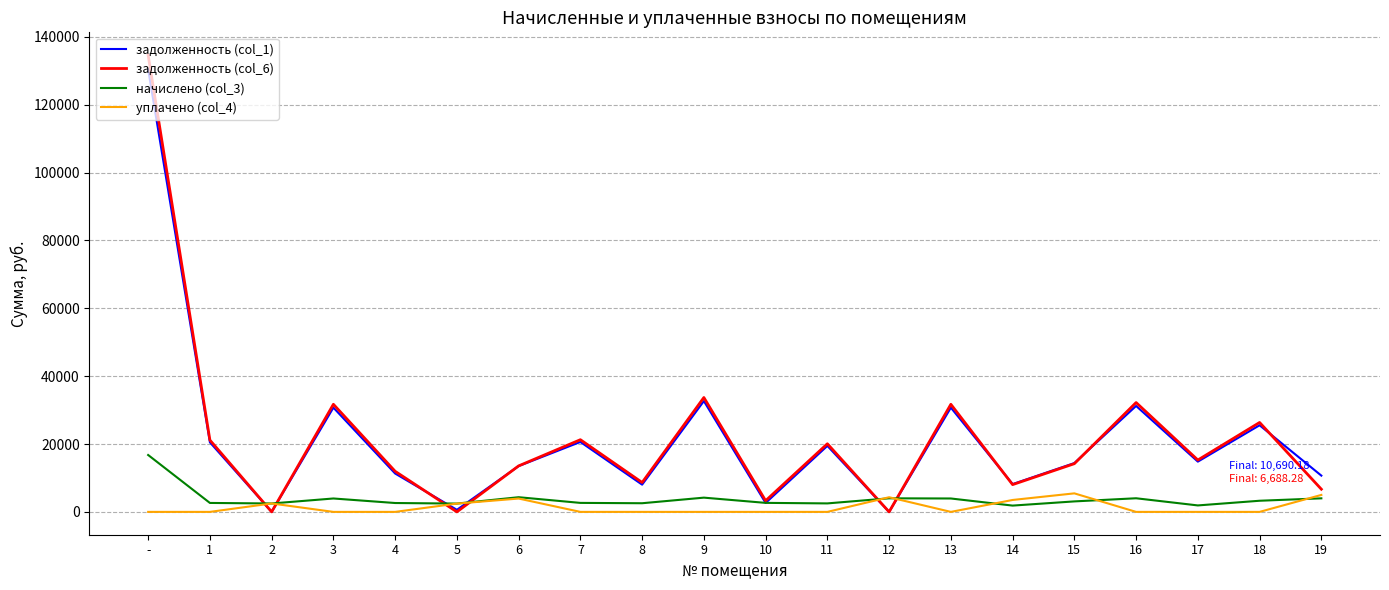

What is the total value across all series at 11?

42028.9